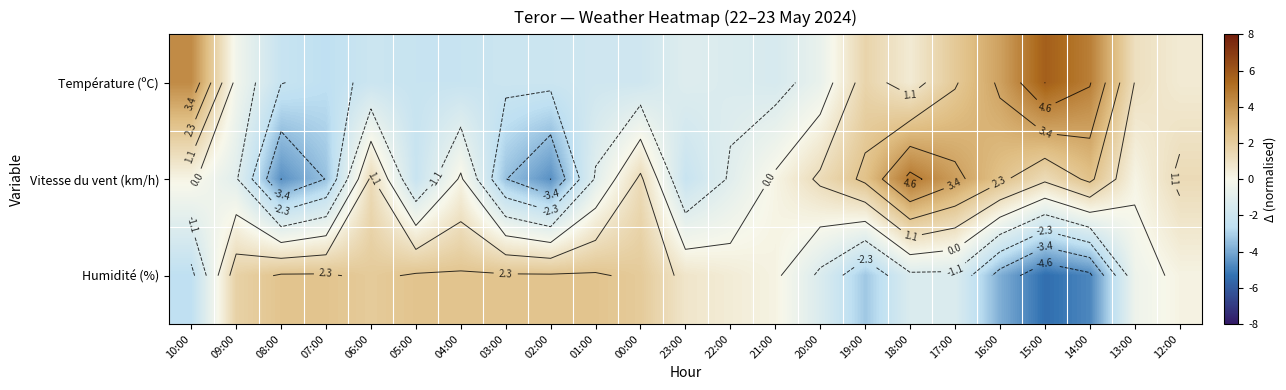

Which has a higher value, 16:00 or 21:00?

16:00